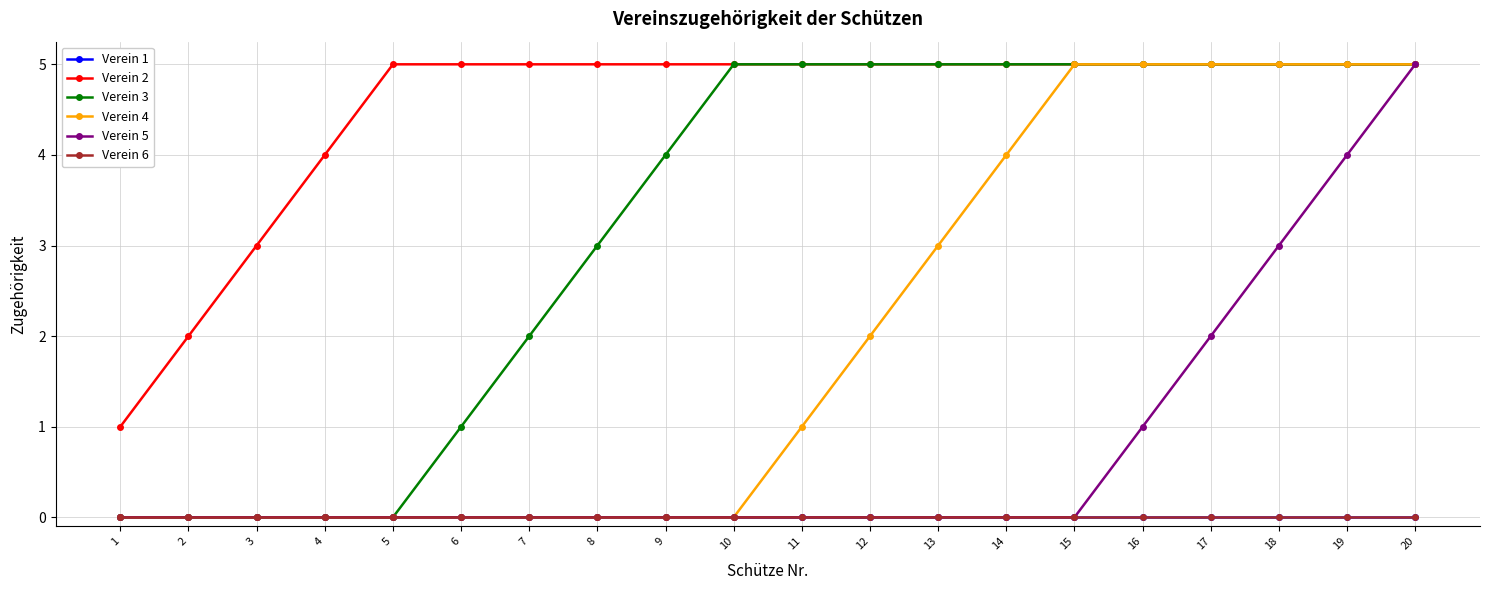

Is this an area chart (filled region under the line)?

No